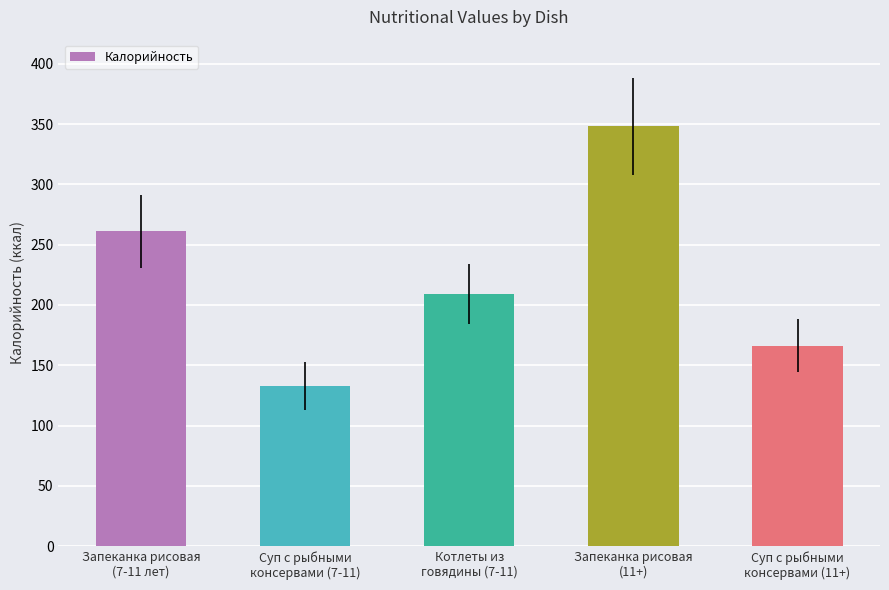

Approximately how many times larger is the value at Суп с рыбными
консервами (7-11) compared to Суп с рыбными
консервами (11+)?

0.8